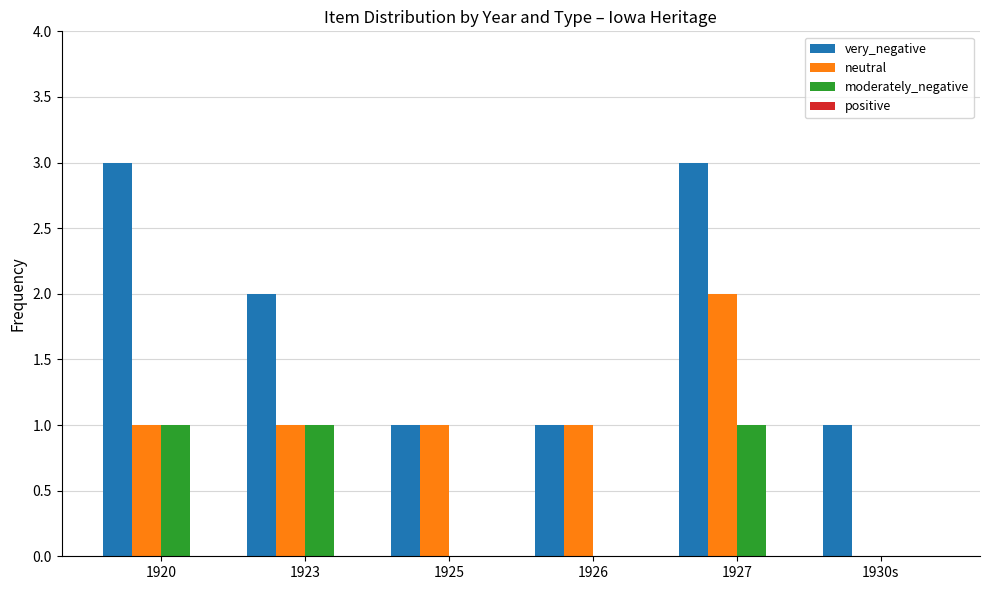

Count the number of data series in this chart.

3